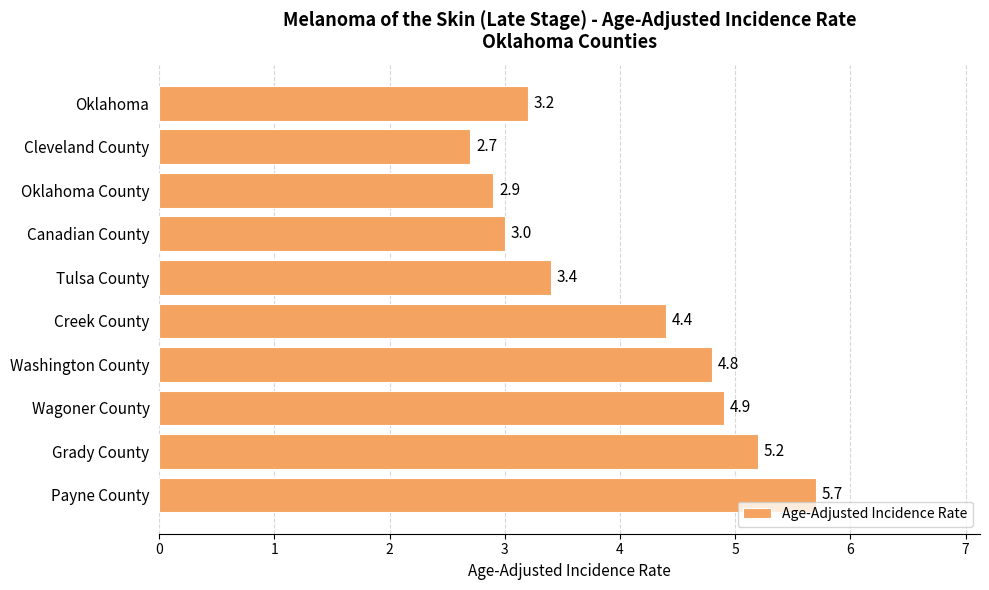

List the labels in order of value, largest first.

Payne County, Grady County, Wagoner County, Washington County, Creek County, Tulsa County, Oklahoma, Canadian County, Oklahoma County, Cleveland County